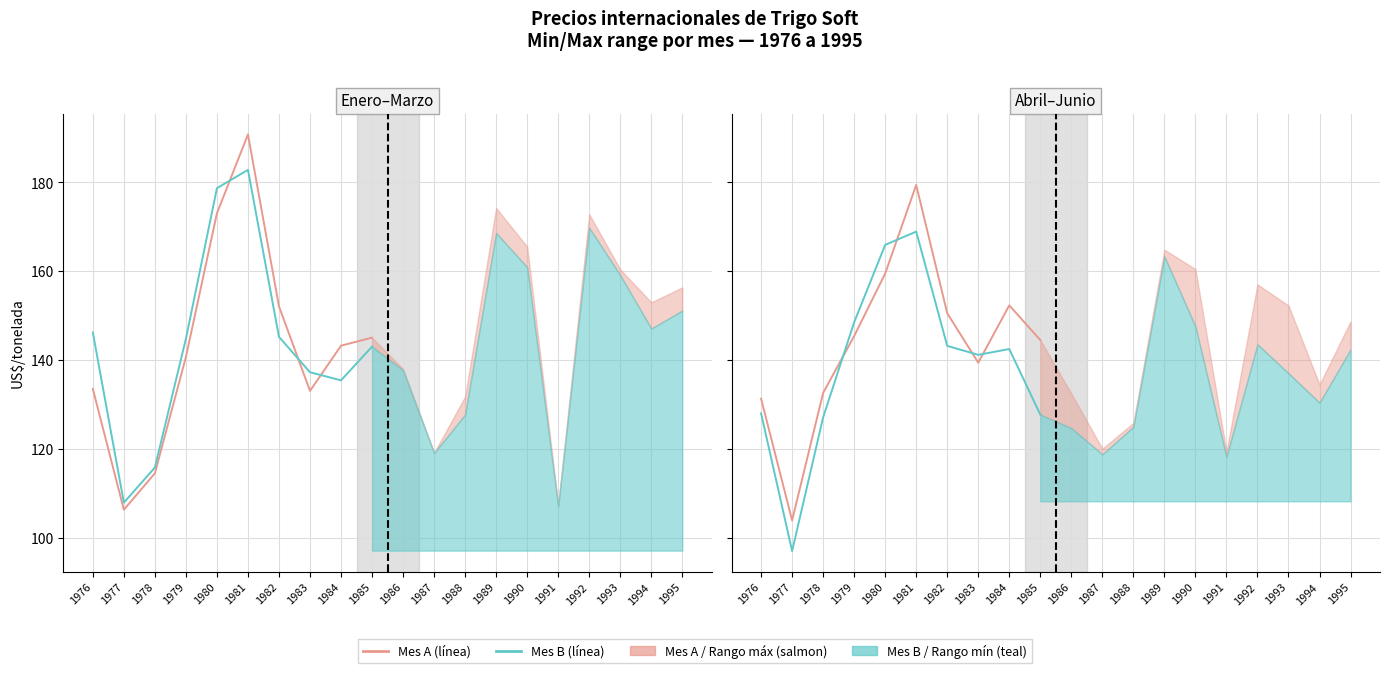

How many intersections are there between Mes B (línea) and Mes A (línea)?

3